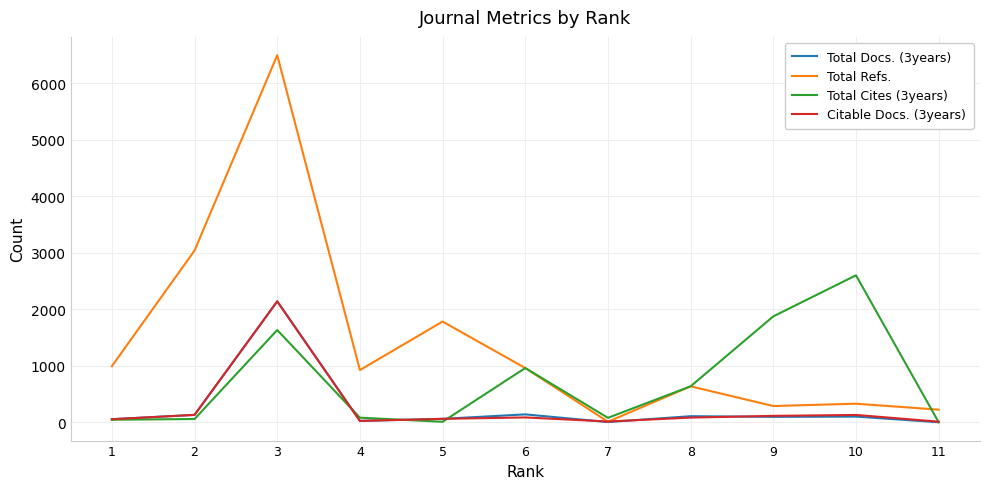

At which label does Total Refs. first exceed 924?

1